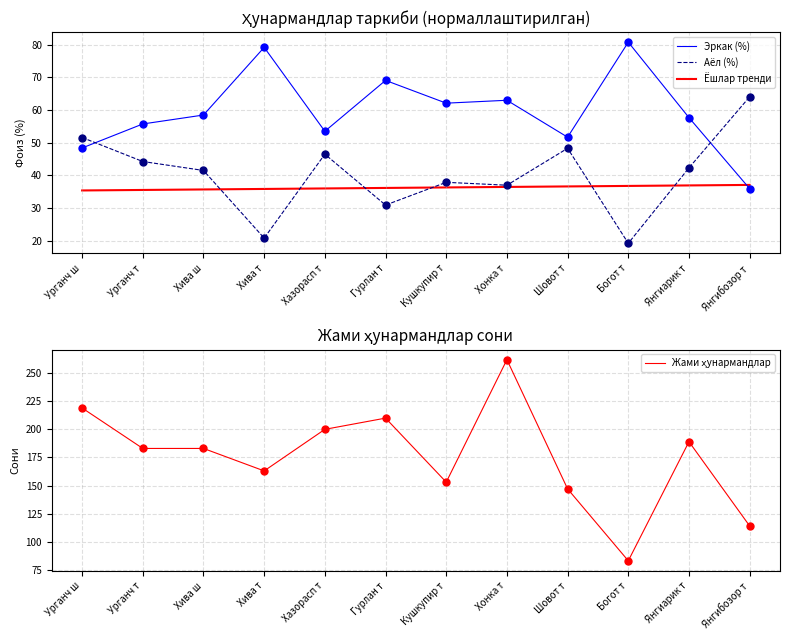

Which series contains the highest Y value?

Жами ҳунармандлар